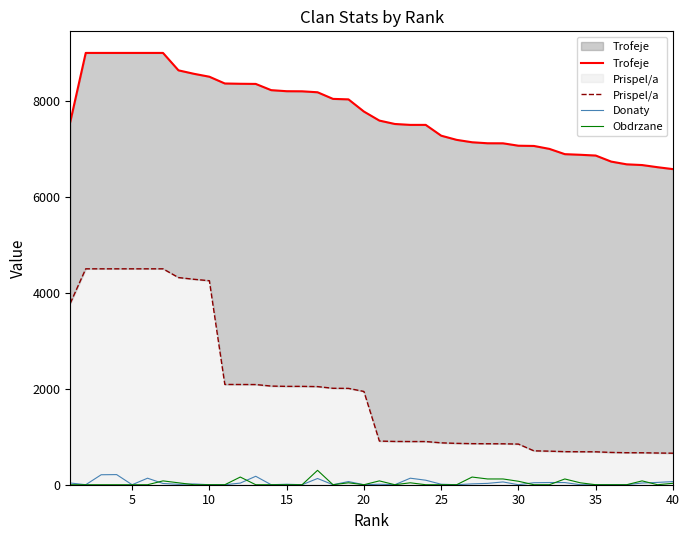

What is the highest value of the Obdrzane series?

300